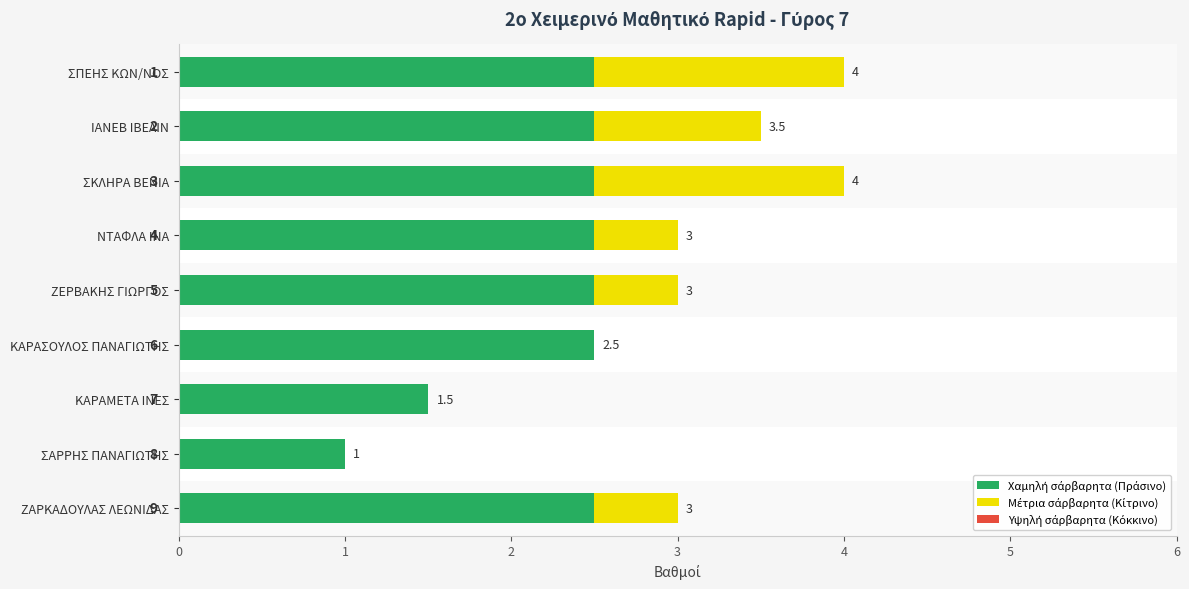

The value of Χαμηλή σάρβαρητα (Πράσινο) at ΚΑΡΑΣΟΥΛΟΣ ΠΑΝΑΓΙΩΤΗΣ is 3.7. True or false?

False